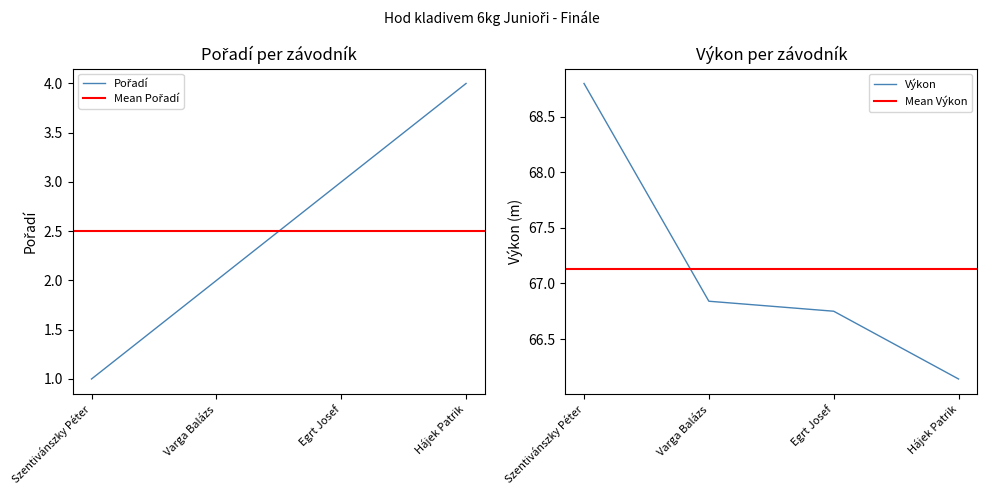

Reading left to right, what are all the values shown in this chart?

Pořadí: Szentivánszky Péter=1.0	Varga Balázs=2.0	Egrt Josef=3.0	Hájek Patrik=4.0
Výkon: Szentivánszky Péter=68.8	Varga Balázs=66.8	Egrt Josef=66.8	Hájek Patrik=66.1